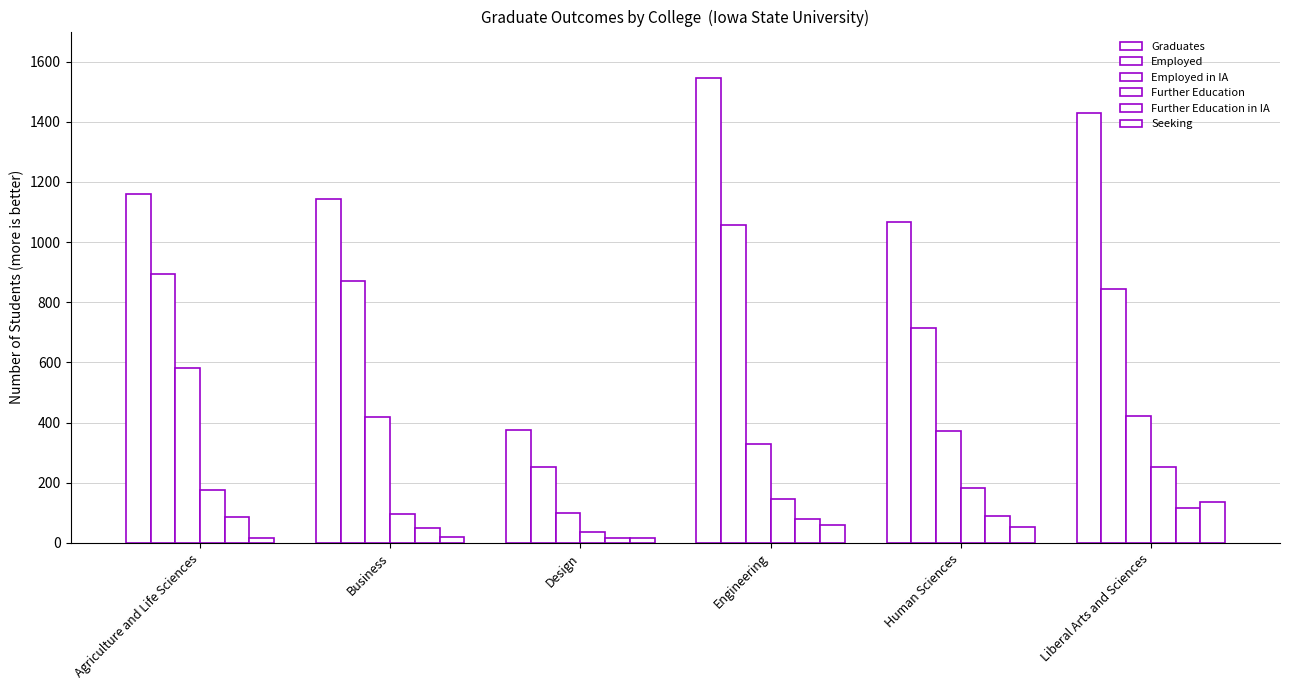

How many series are shown in this chart?

6